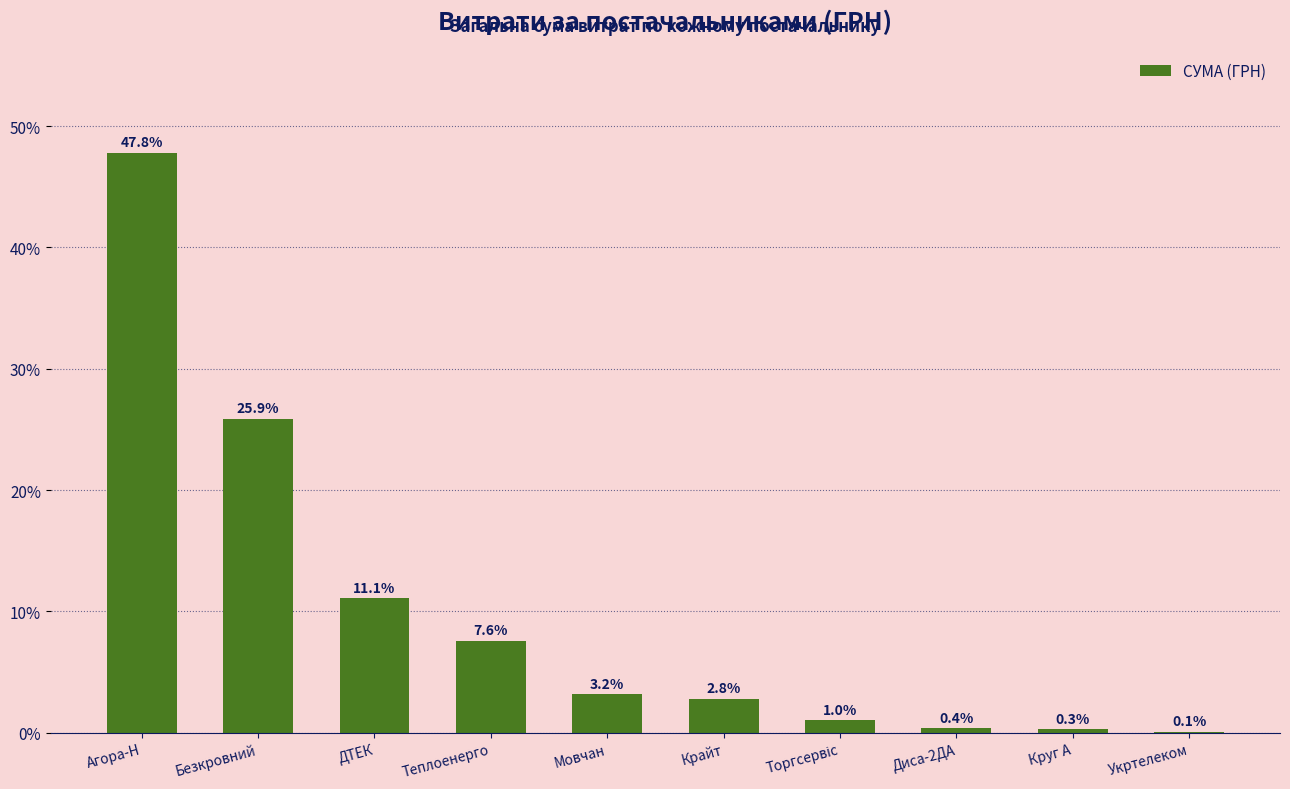

Which has a higher value, Укртелеком or Круг А?

Круг А